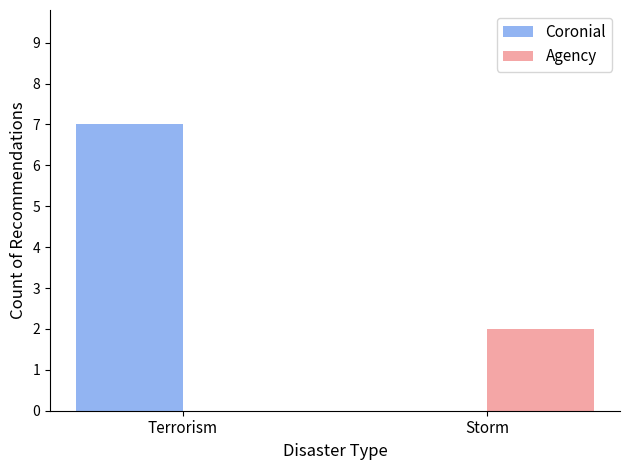

True or false: Coronial has a value of 2 at Terrorism.

False